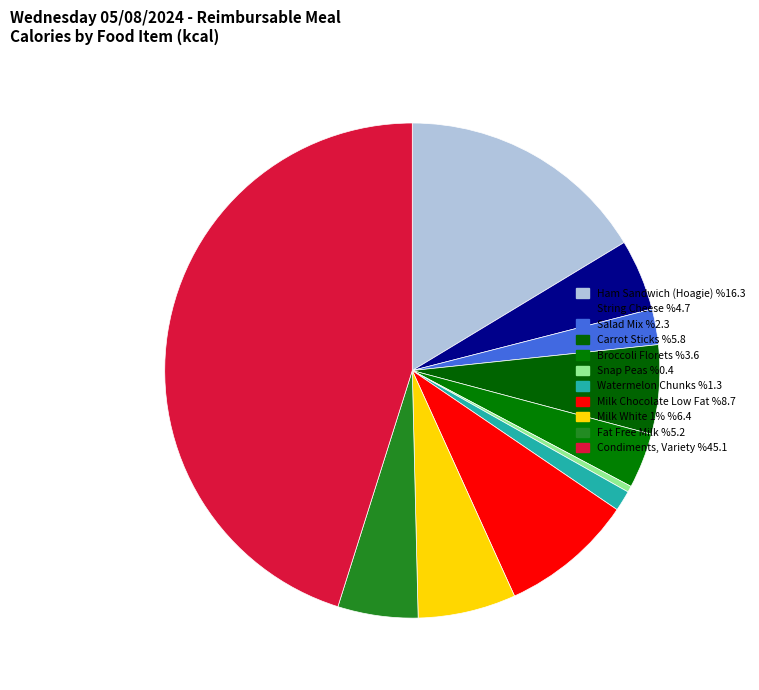

Is Fat Free Milk the majority of the pie?

No